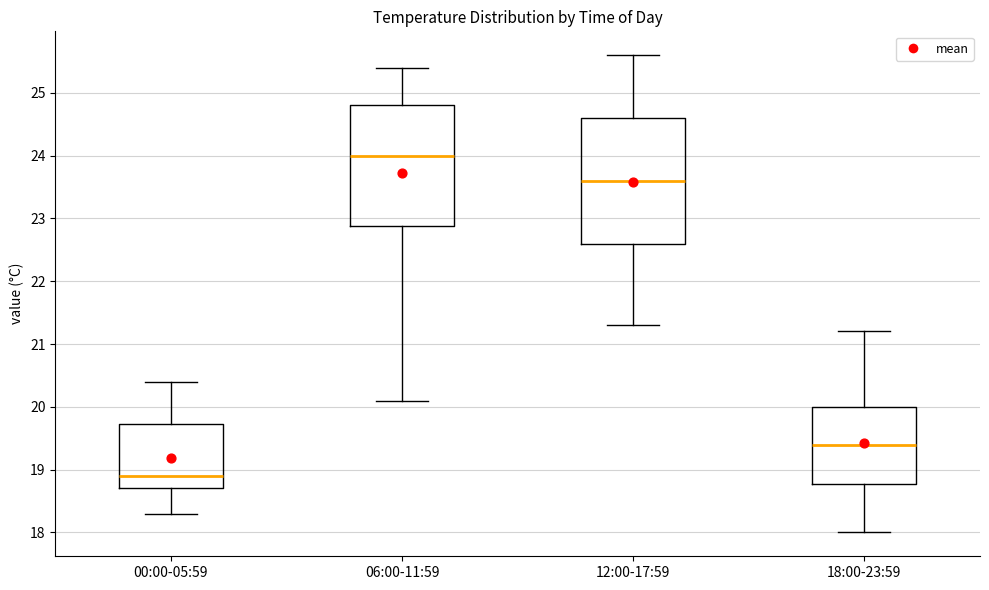

Reading left to right, read every box against the y-axis: the position of its median line, the range the box covers, and the ends of its whiskers. The values are not printed on the chart, so give them approximately, as read against the axis.

00:00-05:59: median 18.9, box 18.7 to 19.7, whiskers 18.3 to 20.4
06:00-11:59: median 24.0, box 22.9 to 24.8, whiskers 20.1 to 25.4
12:00-17:59: median 23.6, box 22.6 to 24.6, whiskers 21.3 to 25.6
18:00-23:59: median 19.4, box 18.8 to 20.0, whiskers 18.0 to 21.2